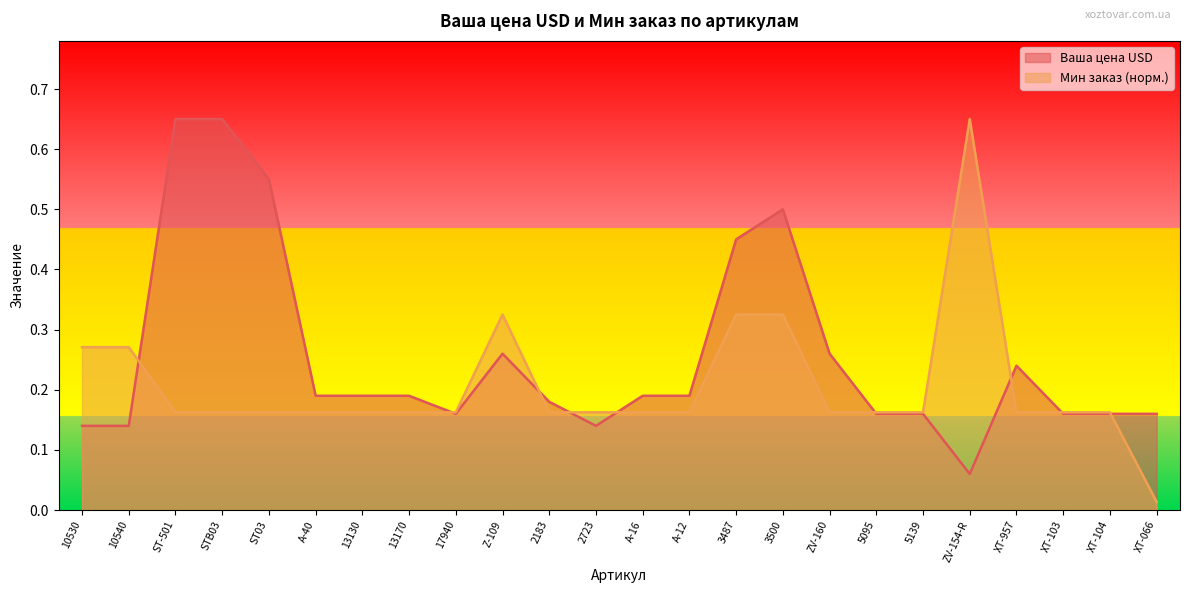

Between 13170 and XT-103, which series saw the biggest shift?

Ваша цена USD